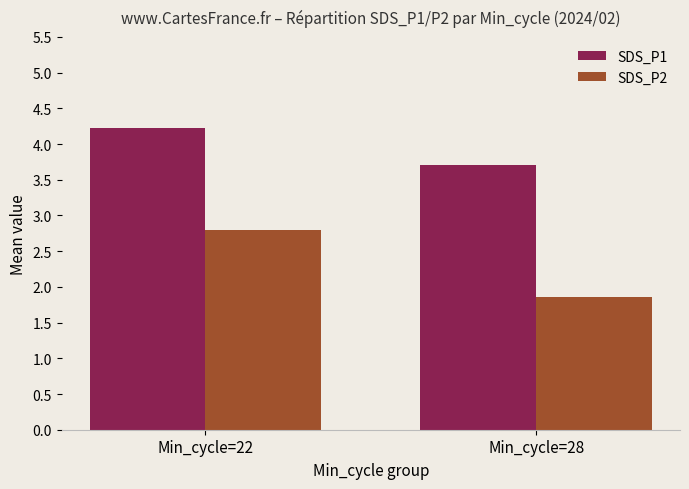

Is it true that SDS_P1 equals 5.5 at Min_cycle=22?

False